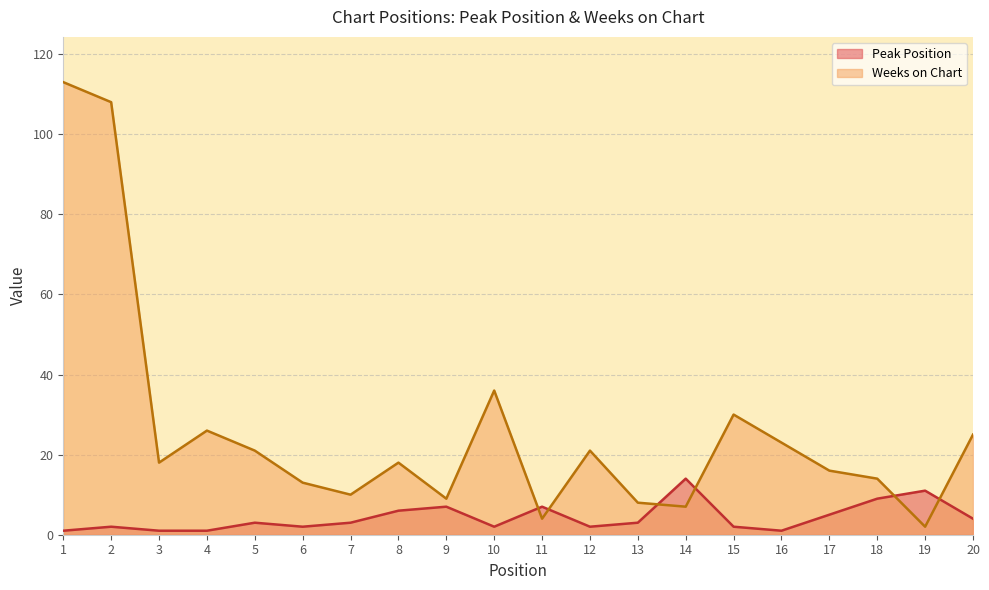

Where is the first local maximum for Peak Position?

2